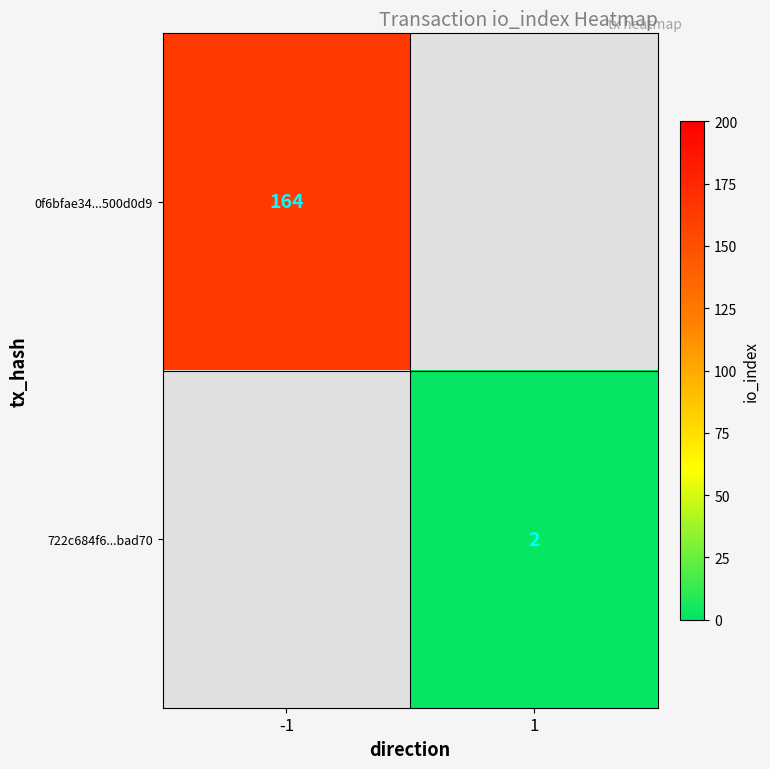

The value of 722c684f6...bad70 at 1 is 2. True or false?

True